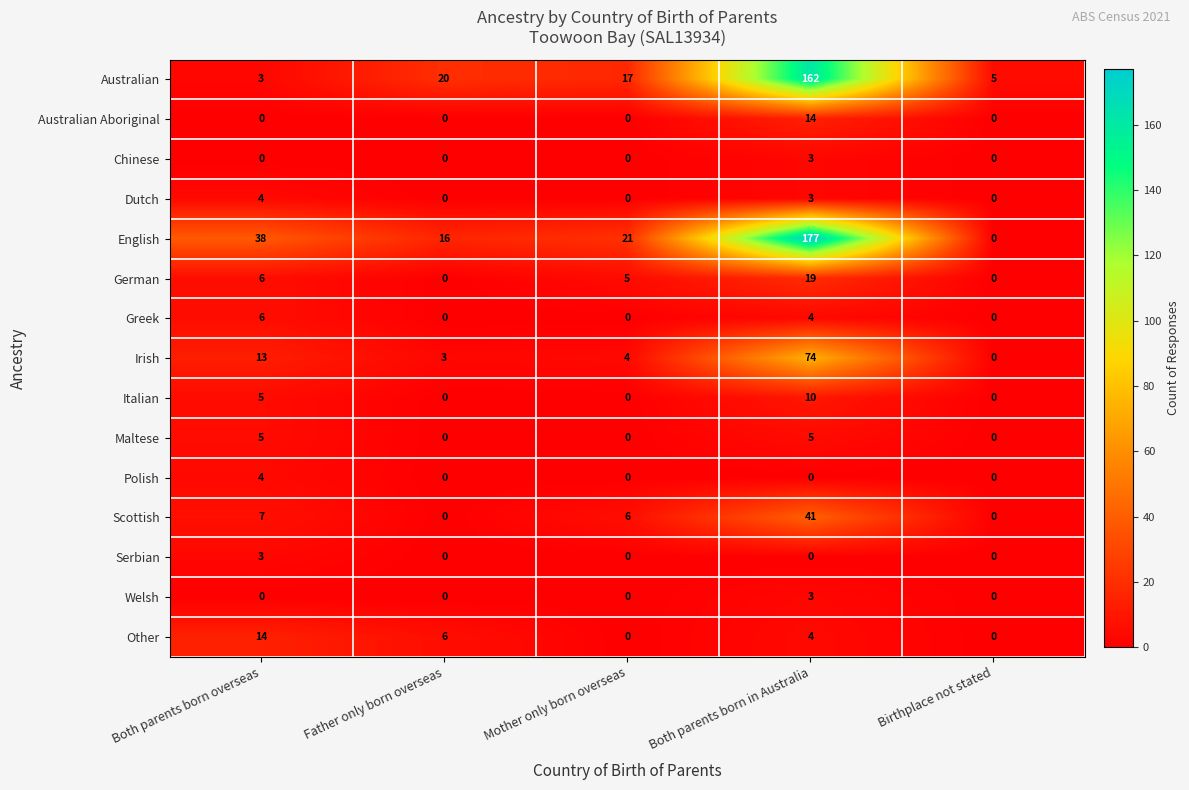

Where is Greek nearest to the value 3?

Both parents born in Australia